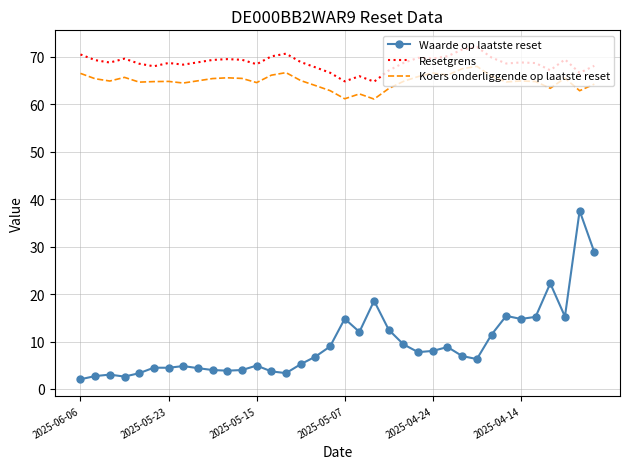

Rank the series by their maximum value, from highest to lowest.

Resetgrens, Koers onderliggende op laatste reset, Waarde op laatste reset